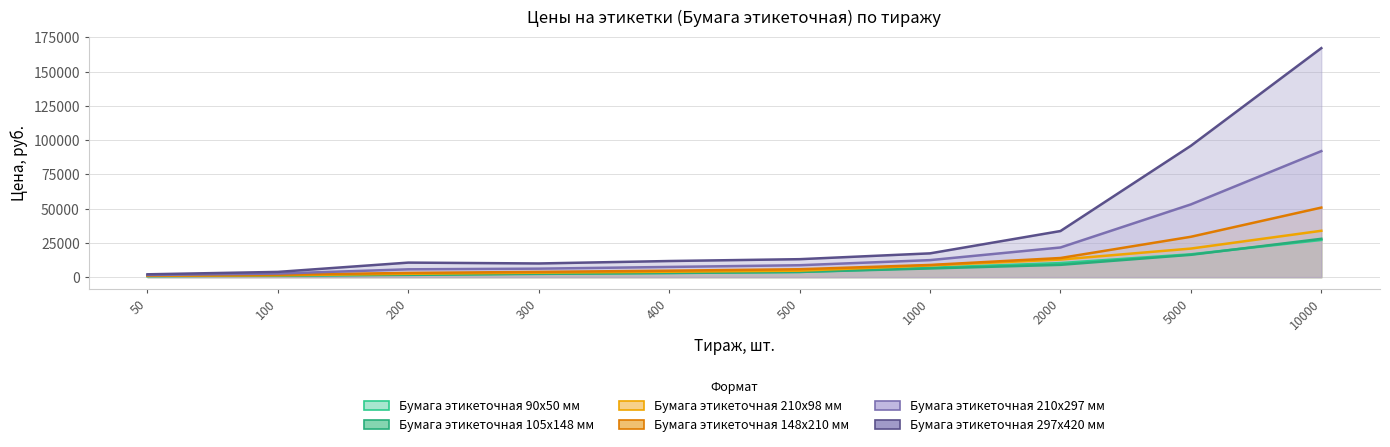

What is the minimum value shown in the chart?

784